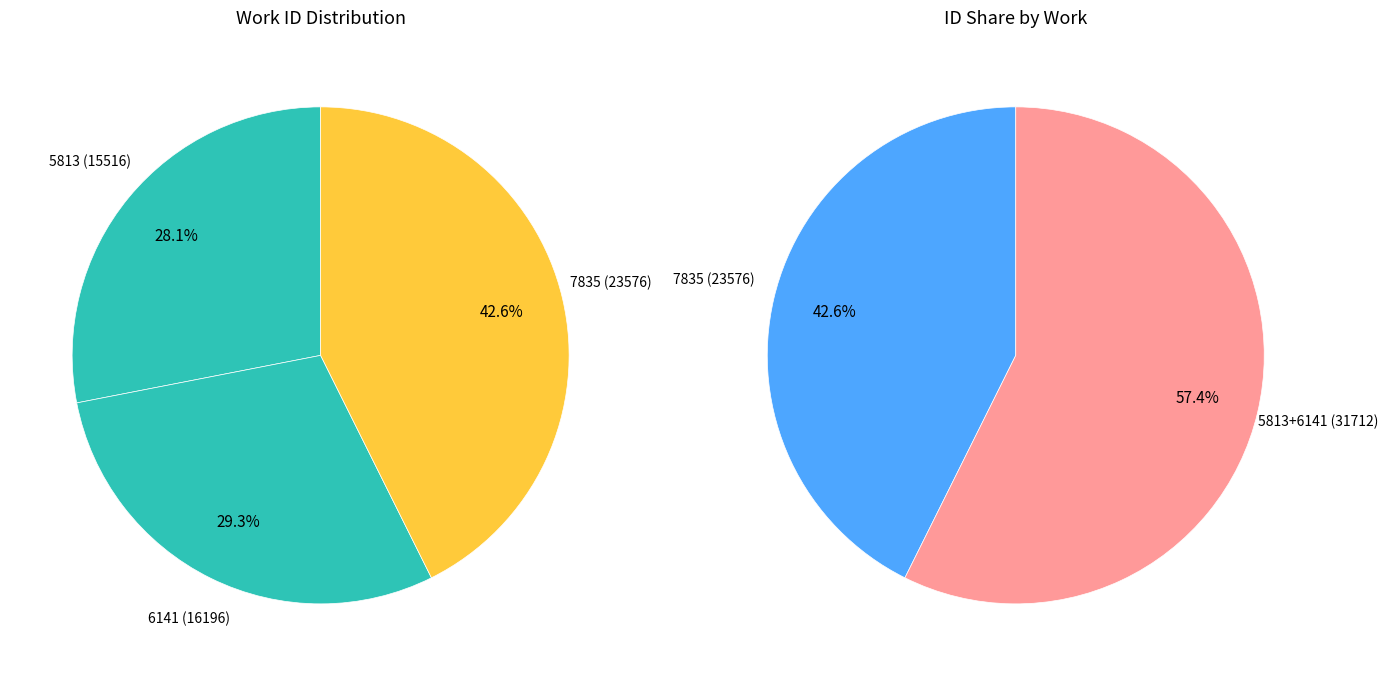

Approximately how many times larger is the value at 5813 compared to 6141?

1.0